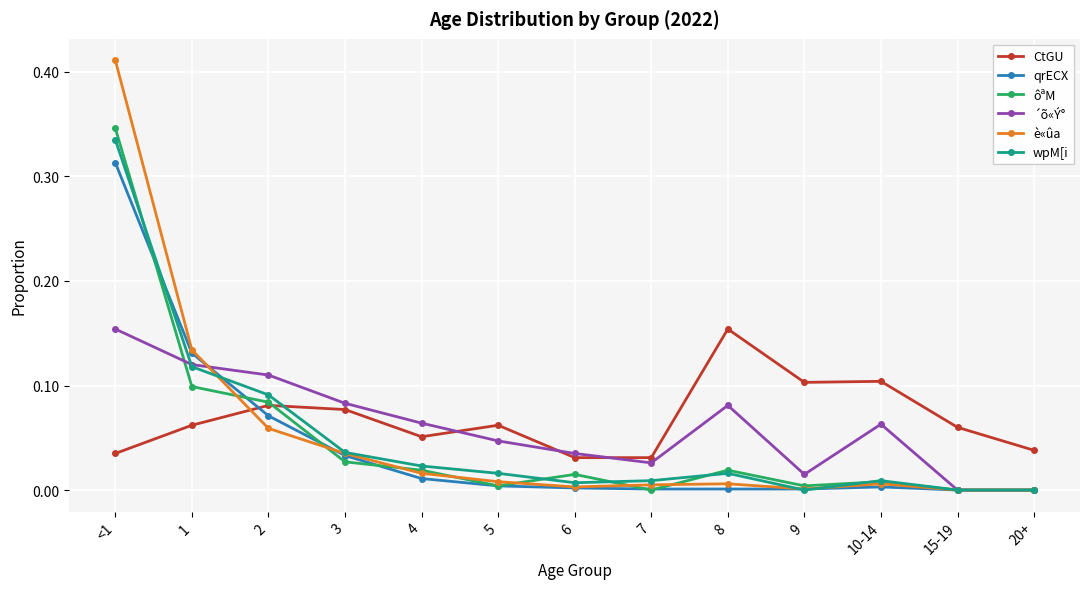

How many intersections are there between è«ûa and CtGU?

1